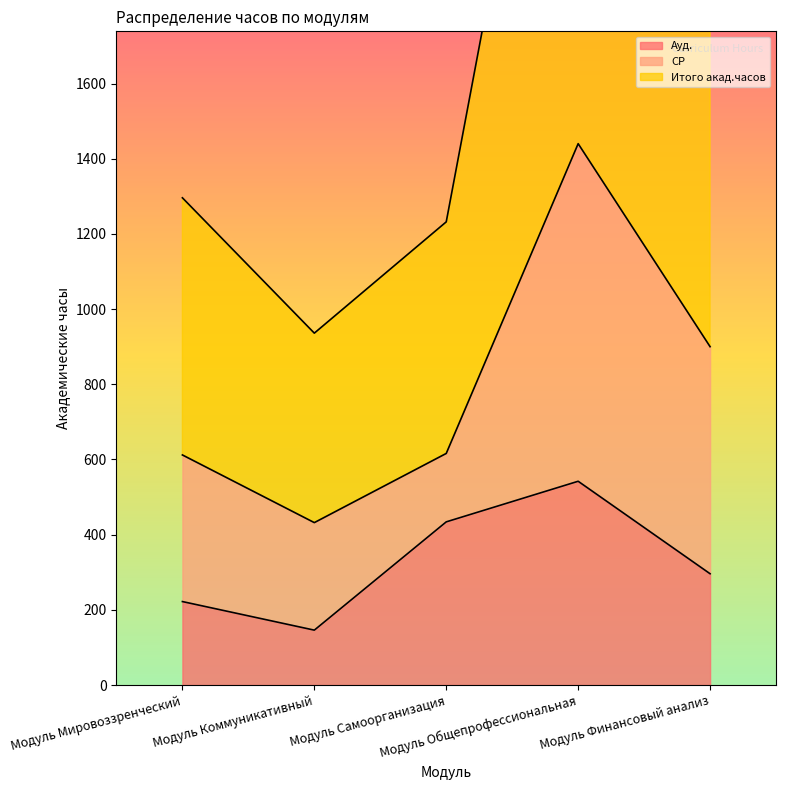

In Ауд., how many points are higher than both neighbors (excluding endpoints)?

1